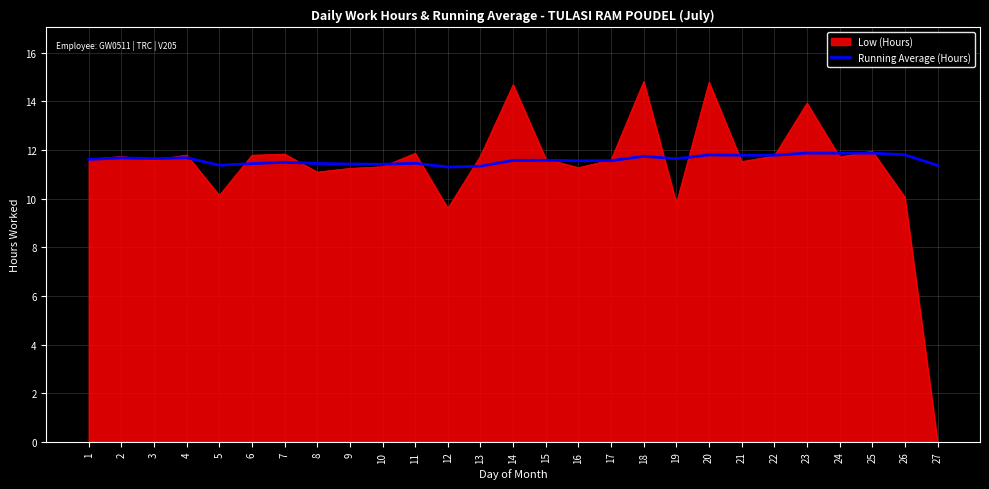

List the series in order of their peak value, lowest first.

Running Average (Hours), Low (Hours)